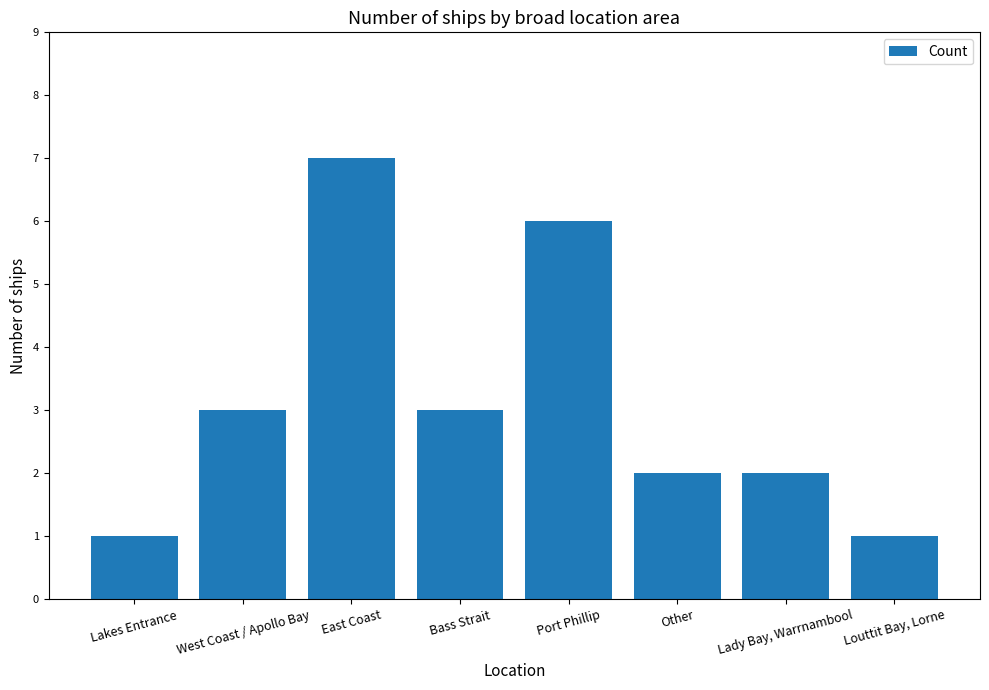

What is the value of the 5th bar from the left?

6